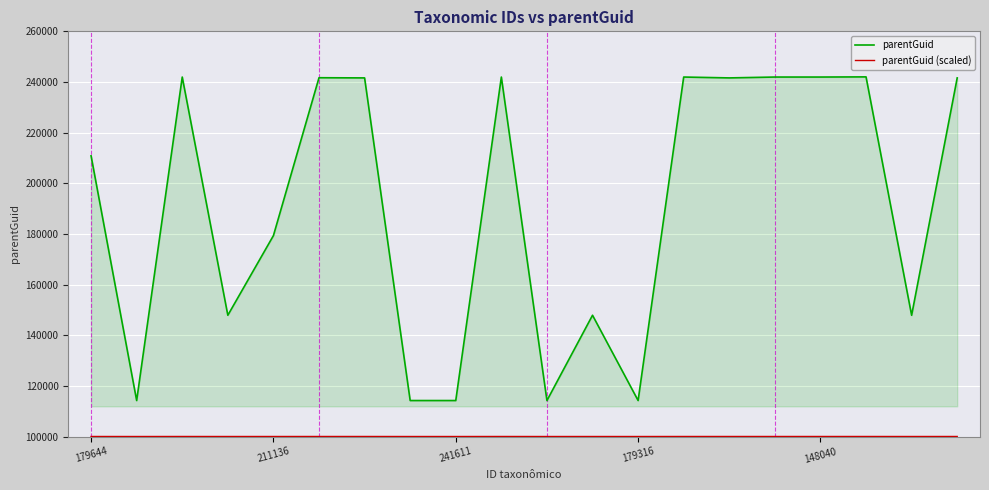

Count the number of categories in the chart.

20